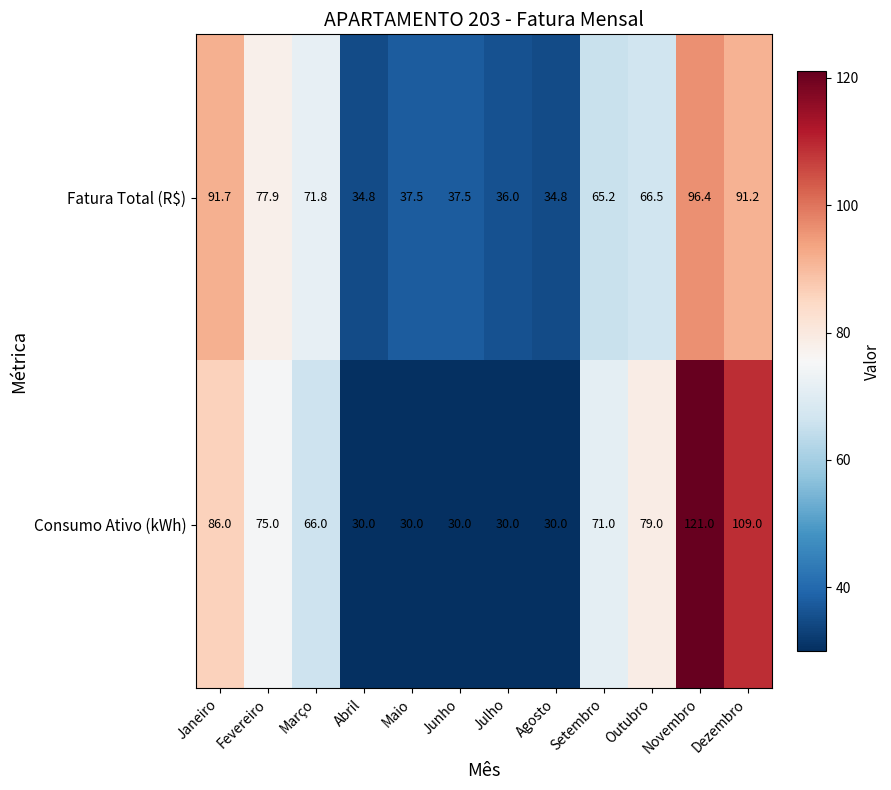

The Fatura Total (R$) series shows 91.2 at Dezembro. True or false?

True